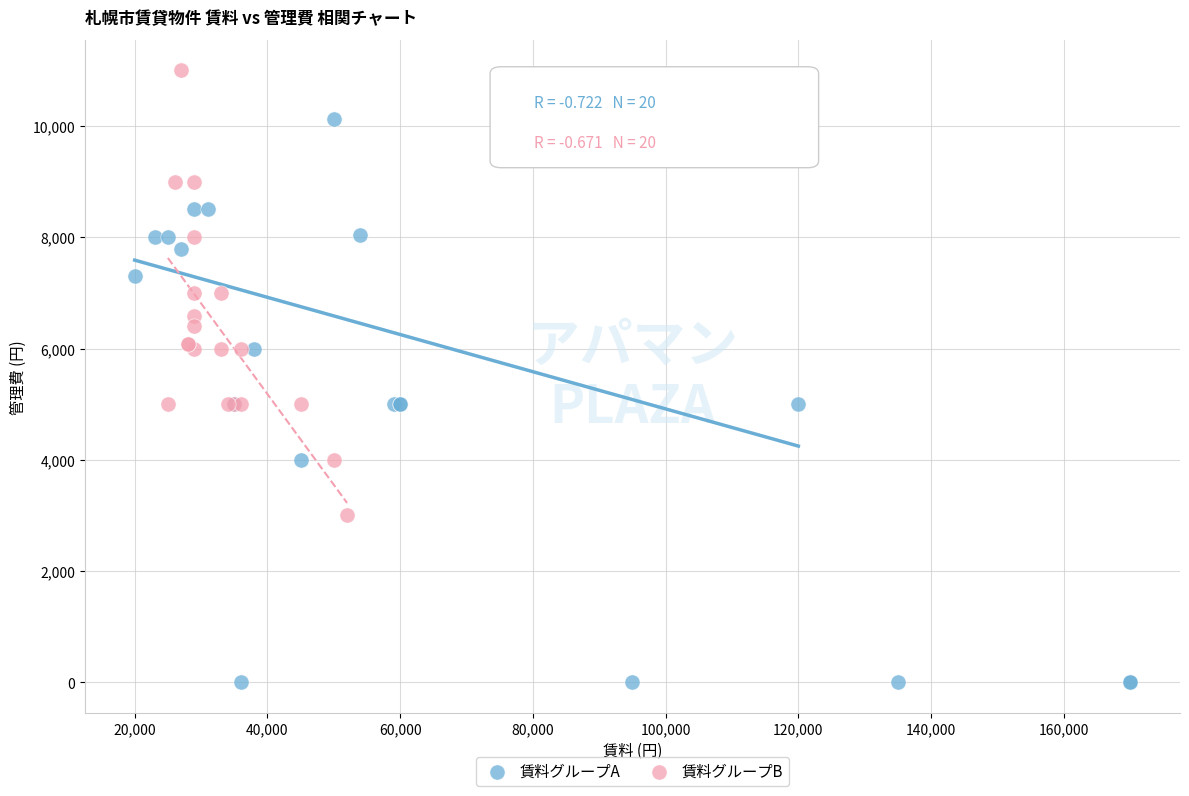

What are all the series names shown in the legend?

賃料グループA, 賃料グループB